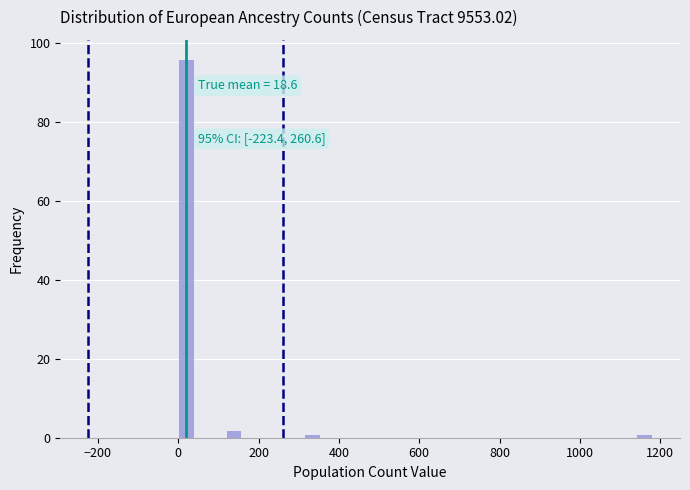

Read against the x-axis, roughly where is the centre of the tallest bar?

20